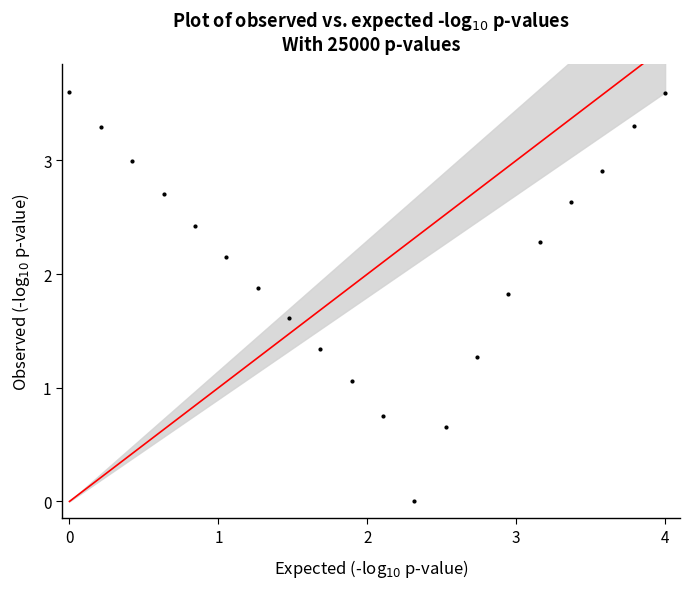

What is the range of X values (max minus min)?

4.0